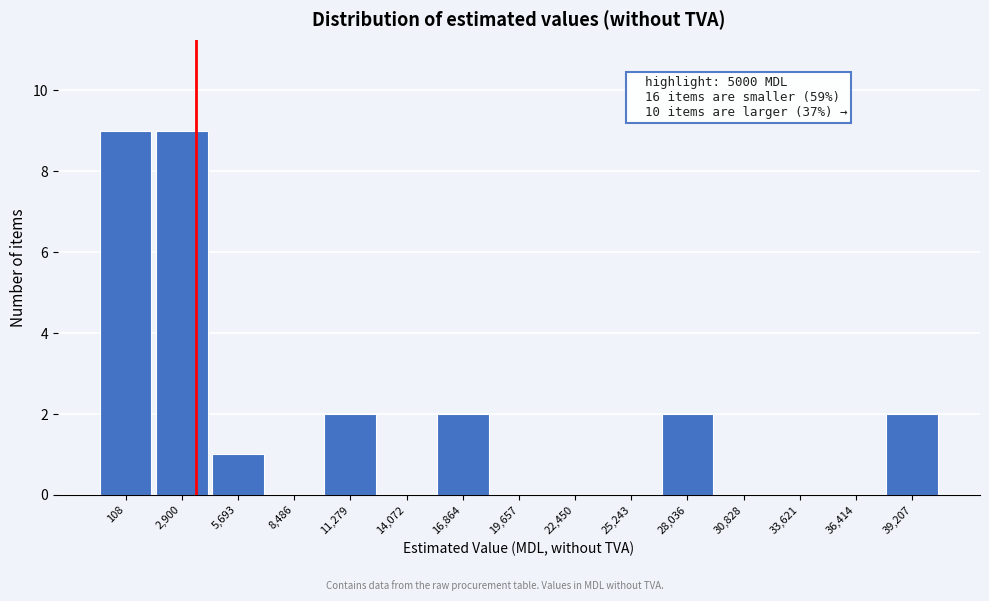

Reading right to left, what are all the values shown in this chart?

39,207=2	36,414=0	33,621=0	30,828=0	28,036=2	25,243=0	22,450=0	19,657=0	16,864=2	14,072=0	11,279=2	8,486=0	5,693=1	2,900=9	108=9